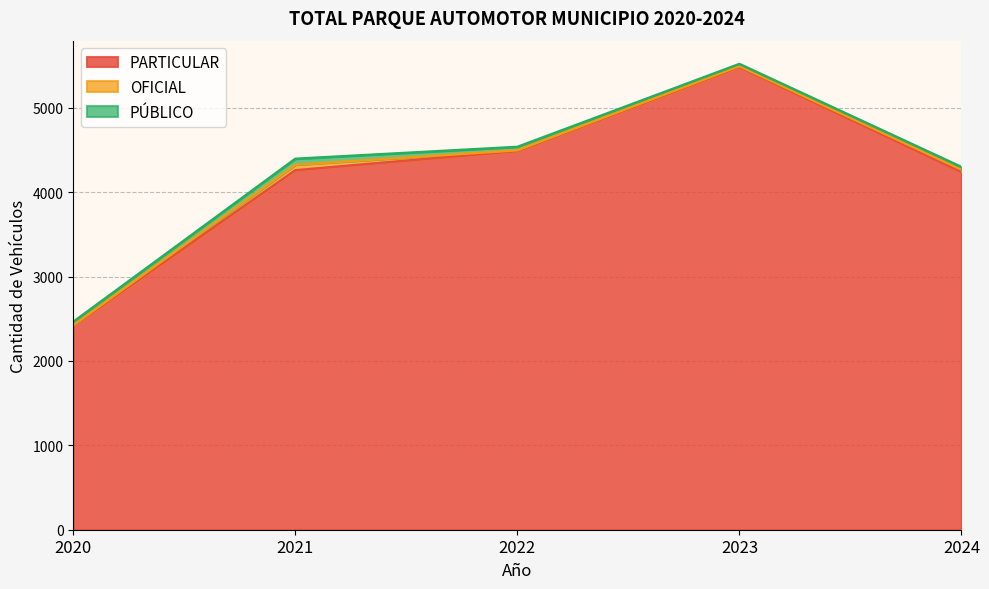

Reading right to left, what are all the values shown in this chart?

PARTICULAR: 2024=4241	2023=5485	2022=4488	2021=4260	2020=2418
OFICIAL: 2024=27	2023=10	2022=9	2021=66	2020=5
PÚBLICO: 2024=31	2023=25	2022=40	2021=70	2020=41